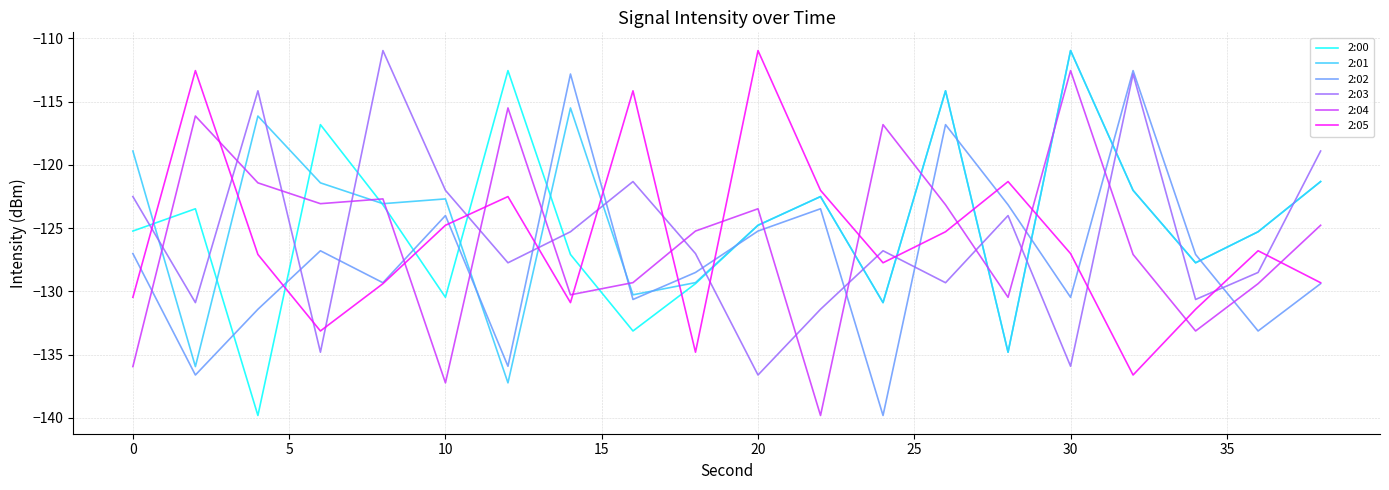

True or false: 2:05 and 2:04 cross at least once.

True